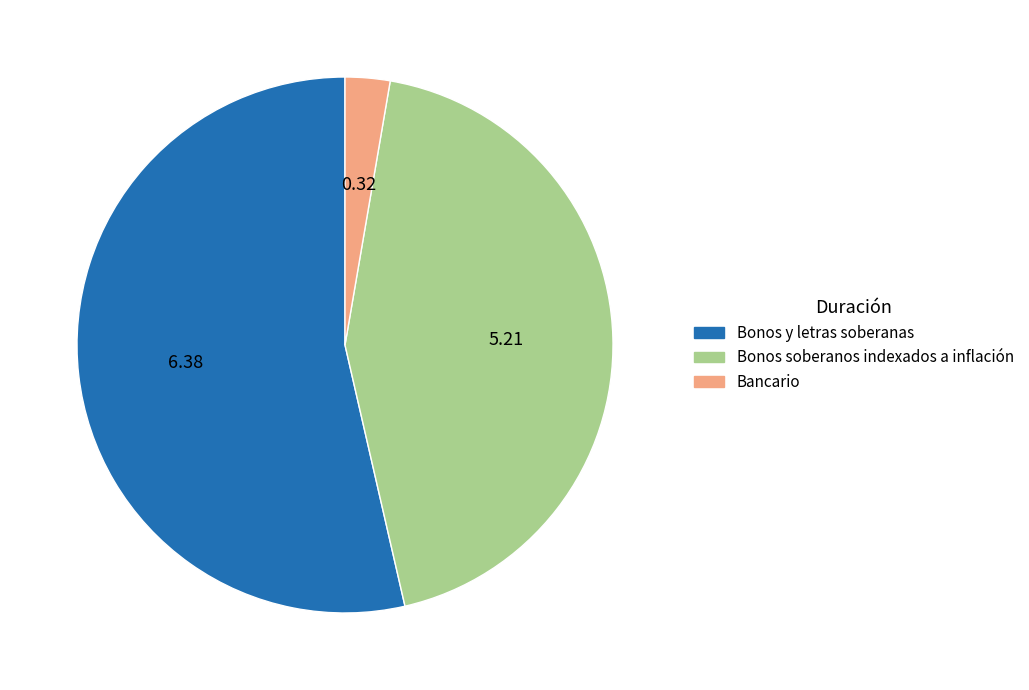

Combined, do Bancario and Bonos soberanos indexados a inflación account for over 50%?

No